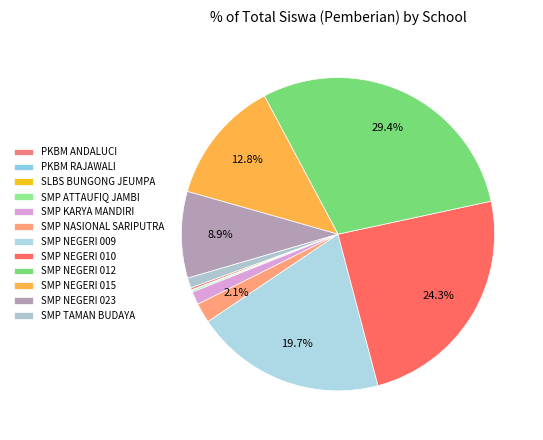

To the nearest percent, what percentage of the pie is SMP KARYA MANDIRI?

1%